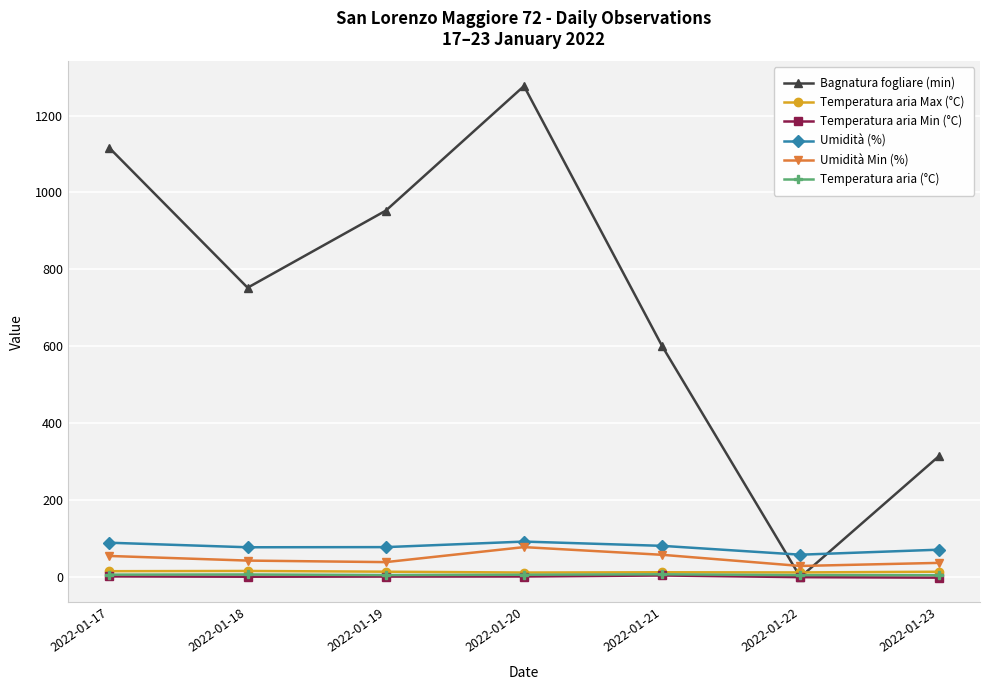

Is the value of Temperatura aria Min (°C) at 2022-01-22 greater than the value of Umidità Min (%) at 2022-01-19?

No